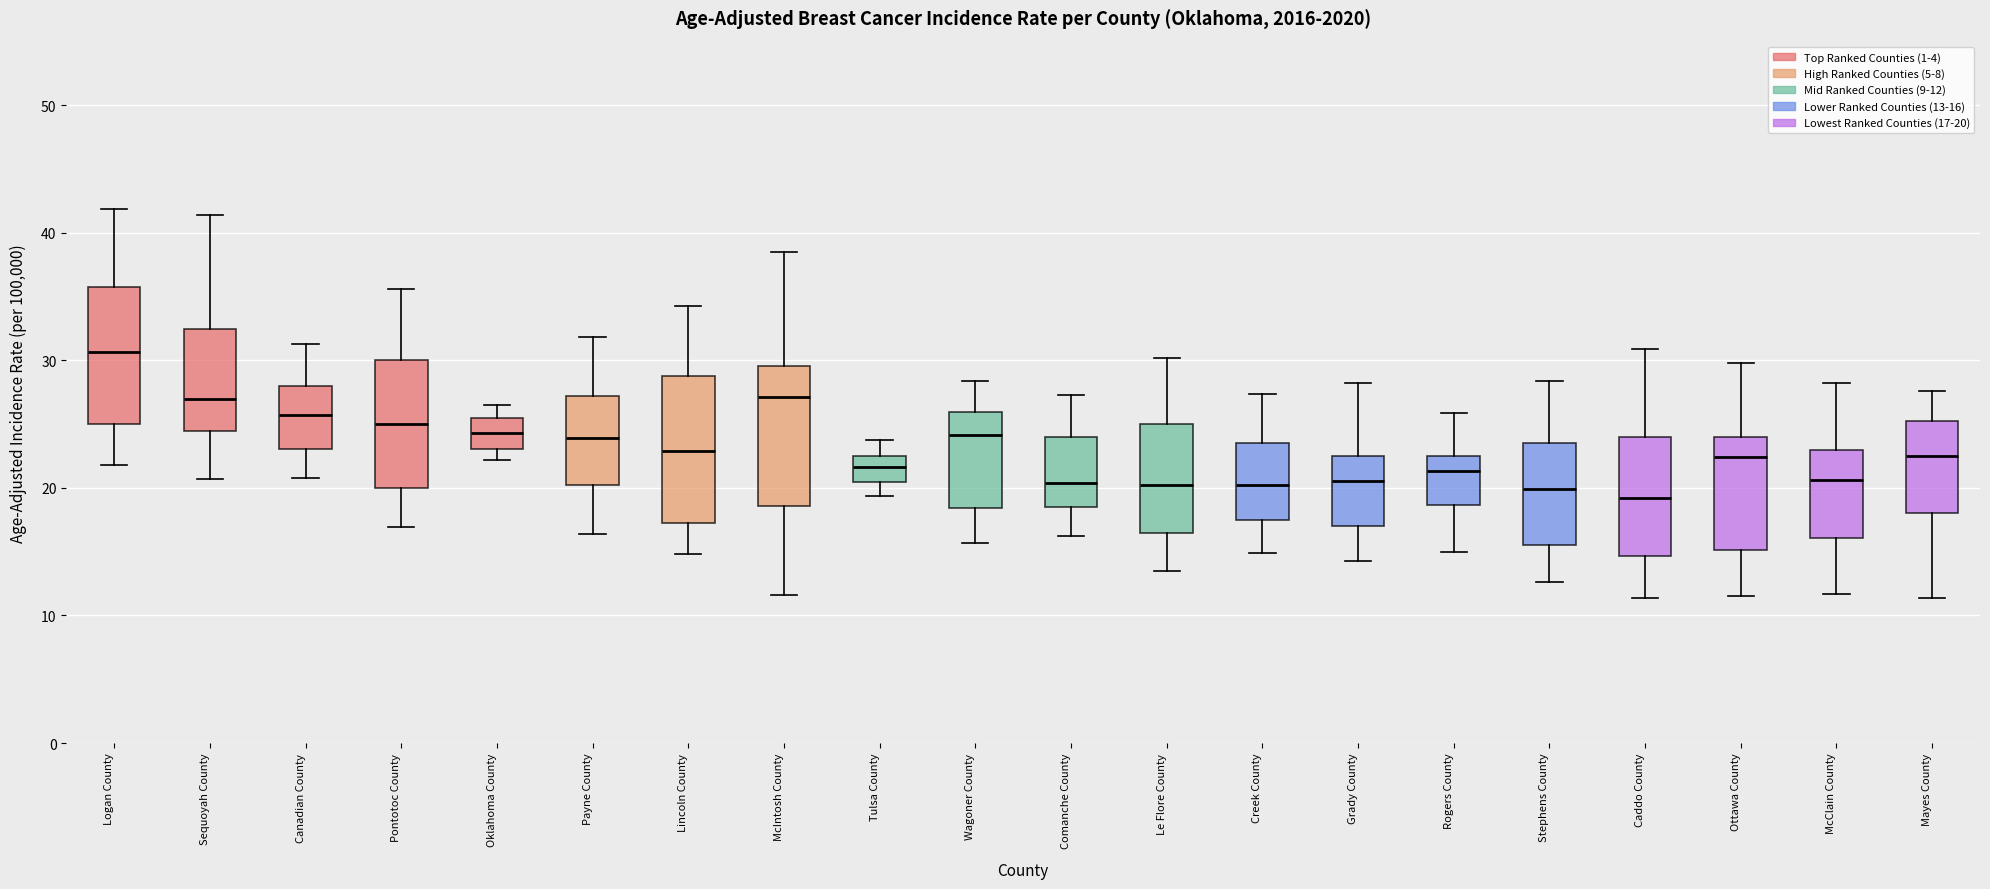

Reading left to right, read every box against the y-axis: the position of its median line, the range the box covers, and the ends of its whiskers. The values are not printed on the chart, so give them approximately, as read against the axis.

Logan County: median 31, box 25 to 36, whiskers 22 to 42
Sequoyah County: median 27, box 24 to 32, whiskers 21 to 41
Canadian County: median 26, box 23 to 28, whiskers 21 to 31
Pontotoc County: median 25, box 20 to 30, whiskers 17 to 36
Oklahoma County: median 24, box 23 to 26, whiskers 22 to 27
Payne County: median 24, box 20 to 27, whiskers 16 to 32
Lincoln County: median 23, box 17 to 29, whiskers 15 to 34
McIntosh County: median 27, box 19 to 30, whiskers 12 to 39
Tulsa County: median 22, box 20 to 23, whiskers 19 to 24
Wagoner County: median 24, box 18 to 26, whiskers 16 to 28
Comanche County: median 20, box 19 to 24, whiskers 16 to 27
Le Flore County: median 20, box 17 to 25, whiskers 14 to 30
Creek County: median 20, box 18 to 24, whiskers 15 to 27
Grady County: median 21, box 17 to 23, whiskers 14 to 28
Rogers County: median 21, box 19 to 23, whiskers 15 to 26
Stephens County: median 20, box 16 to 24, whiskers 13 to 28
Caddo County: median 19, box 15 to 24, whiskers 11 to 31
Ottawa County: median 22, box 15 to 24, whiskers 12 to 30
McClain County: median 21, box 16 to 23, whiskers 12 to 28
Mayes County: median 23, box 18 to 25, whiskers 11 to 28